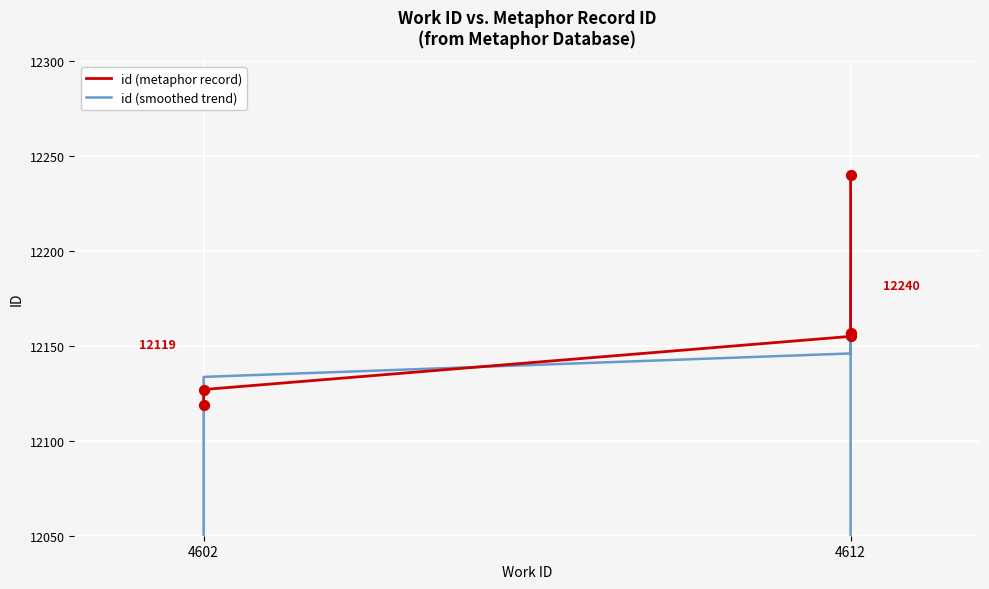

What are all the series names shown in the legend?

id (metaphor record), id (smoothed trend)